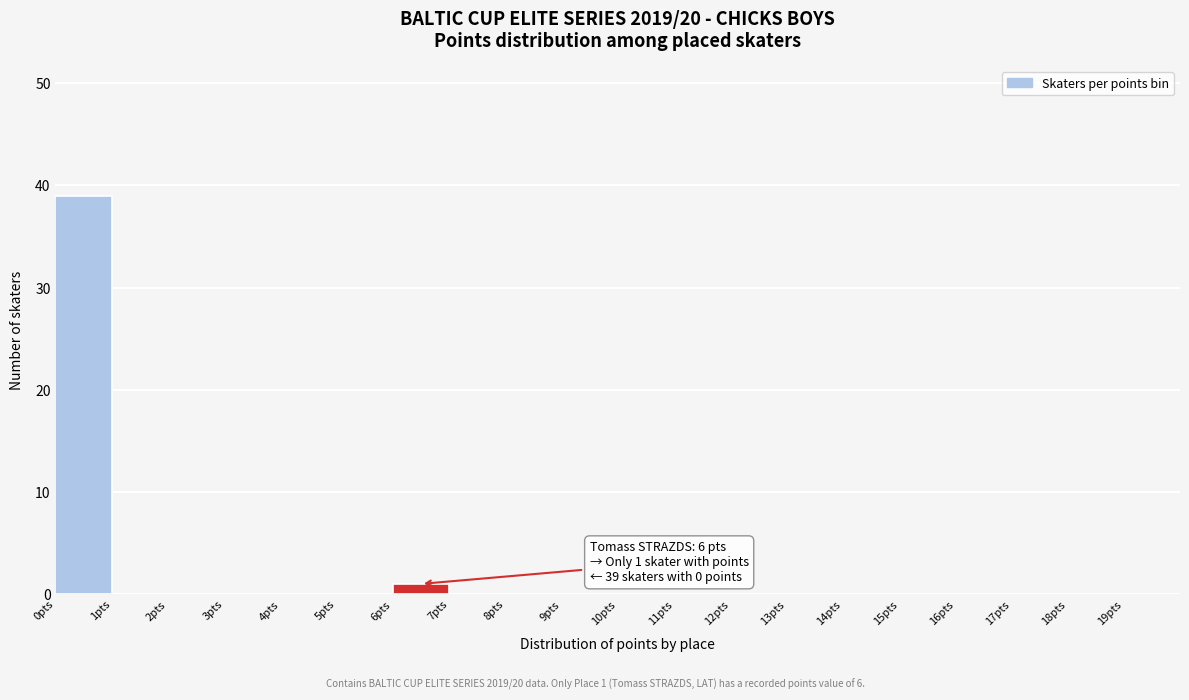

Which range on the x-axis has the tallest bar?

0 to 1